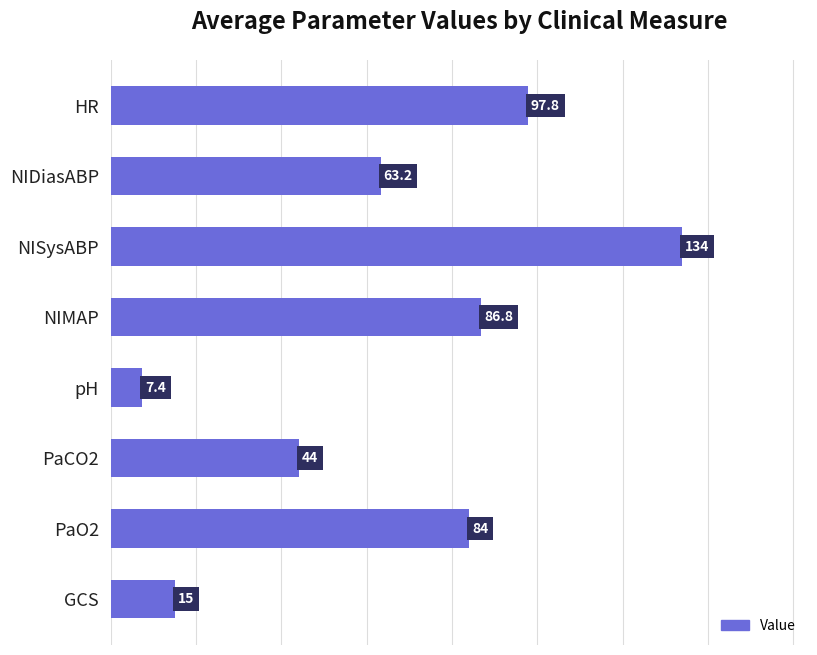

How many bars are there in total?

8